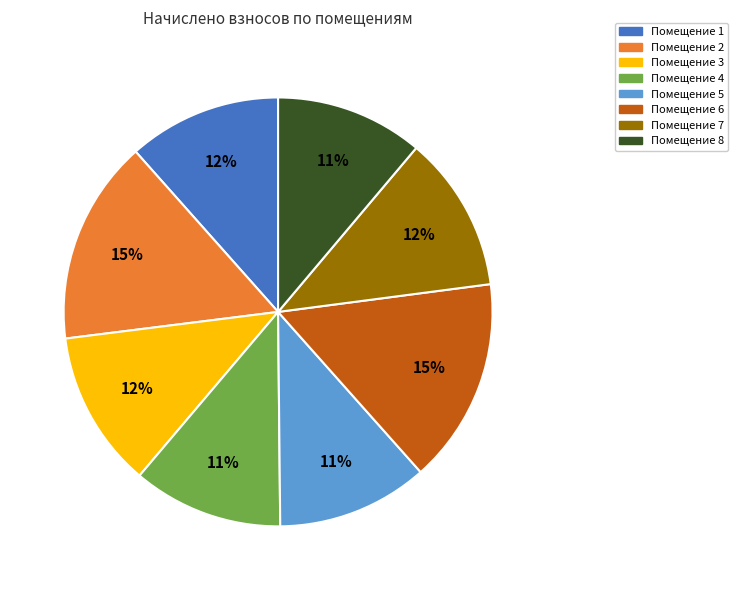

To the nearest percent, what percentage of the pie is Помещение 1?

12%